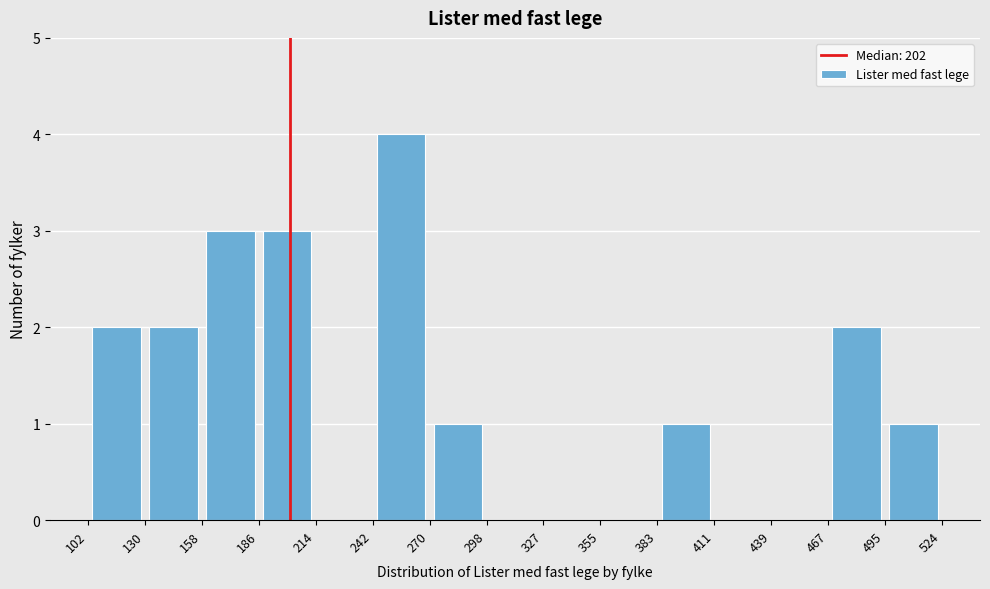

Reading left to right, list every bar in this chart as the range it spans on the x-axis followed by its height. The values are not printed on the chart, so give them approximately, as read against the axis.

102 to 130: 2
130 to 158: 2
158 to 186: 3
186 to 214: 3
214 to 242: 0
242 to 270: 4
270 to 298: 1
298 to 327: 0
327 to 355: 0
355 to 383: 0
383 to 411: 1
411 to 439: 0
439 to 467: 0
467 to 495: 2
495 to 524: 1